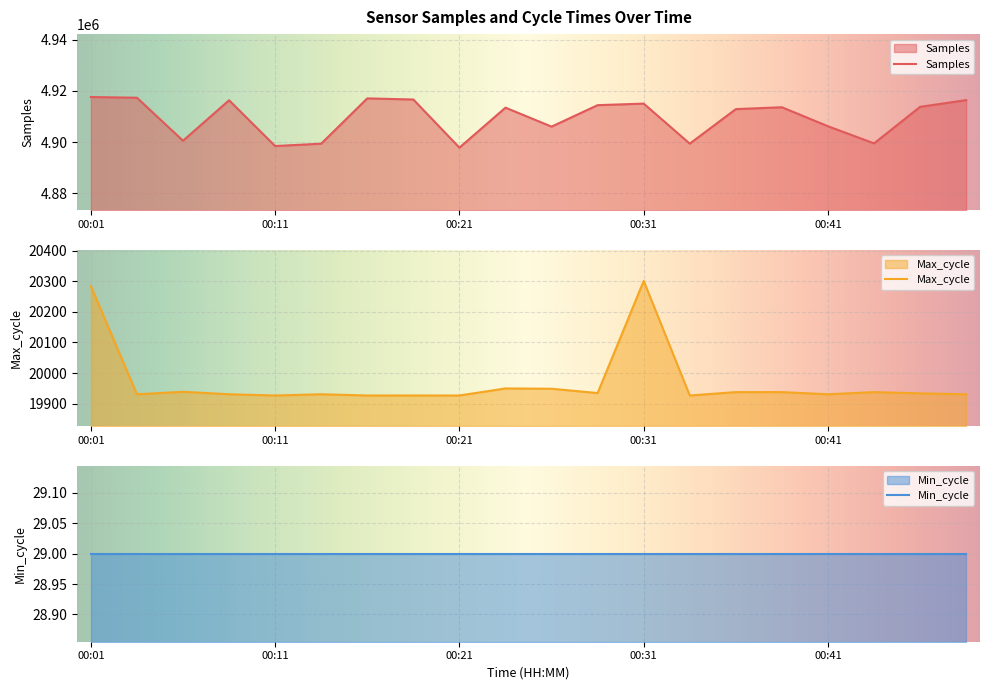

What is the difference between the Samples values at 00:44 and 00:21?

1665